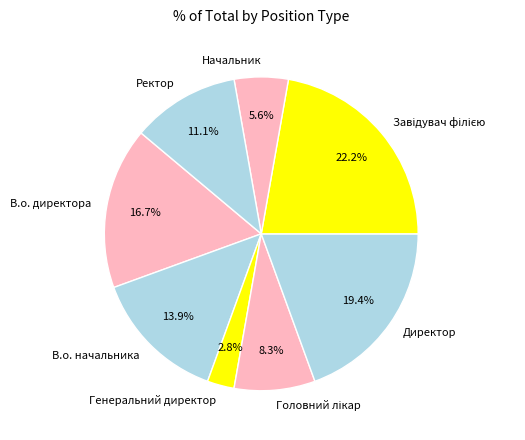

Which has a higher value, Директор or В.о. начальника?

Директор